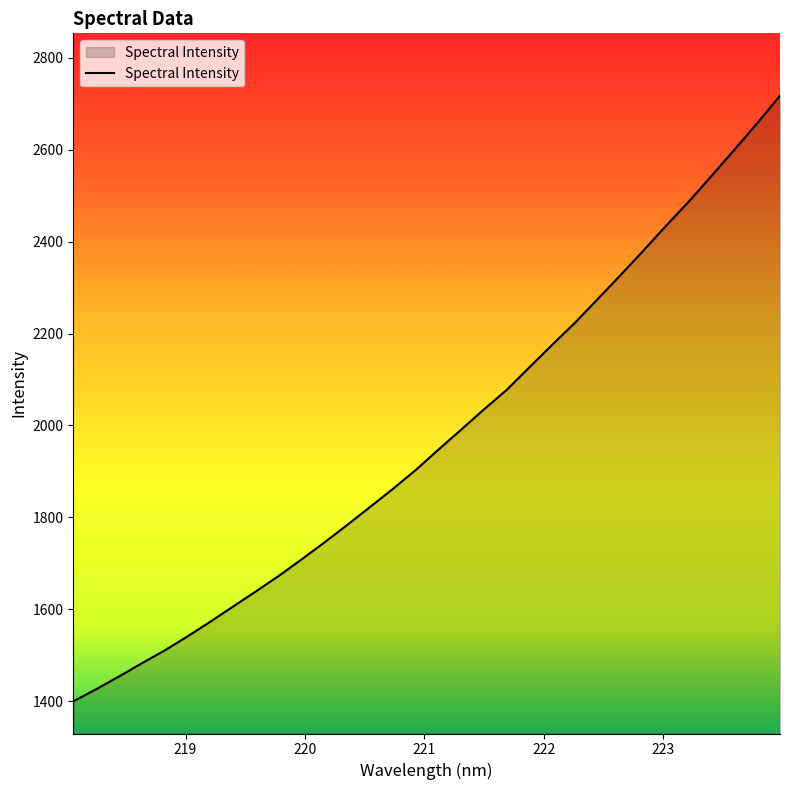

True or false: there are more than 2 points higher than both neighbors.

False